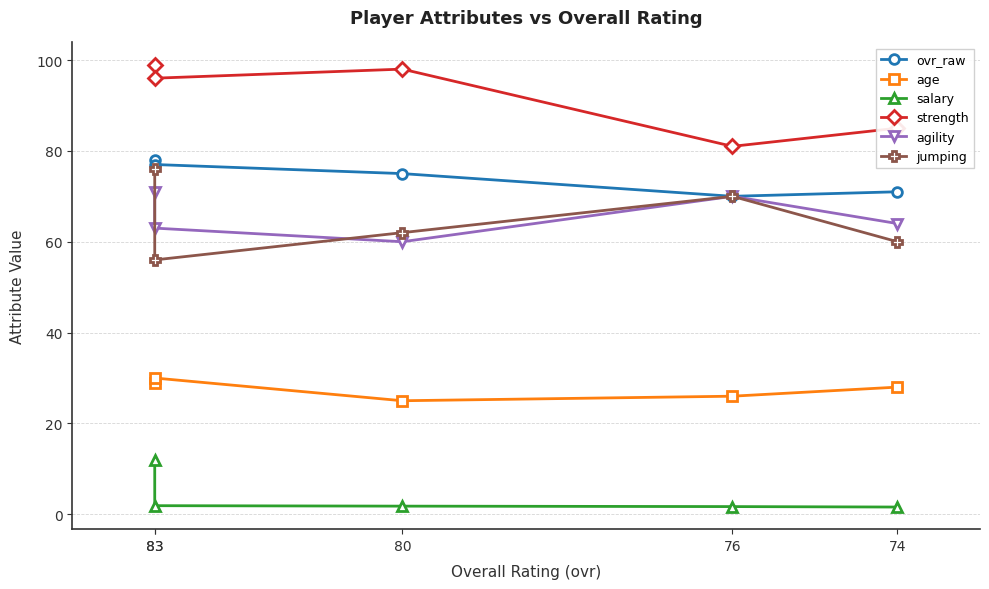

True or false: strength and age cross at least once.

False